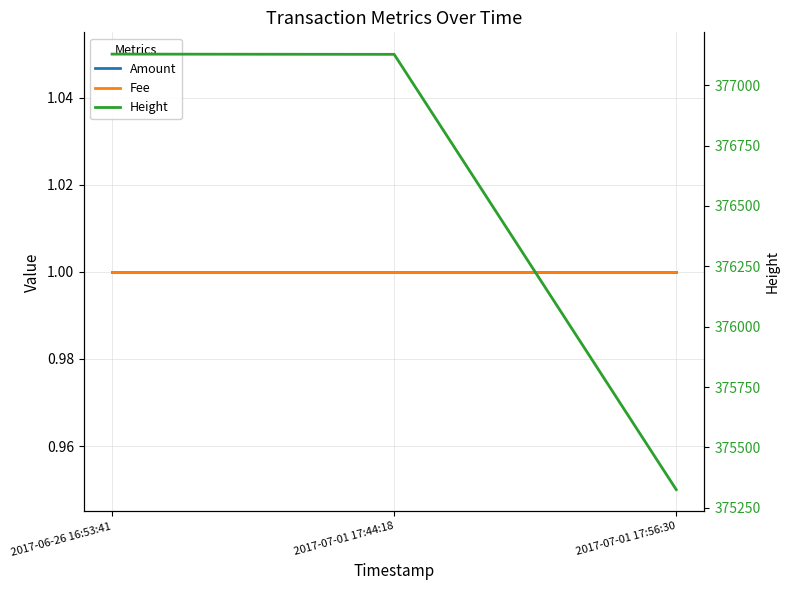

At which label is Amount closest to 1?

2017-06-26 16:53:41